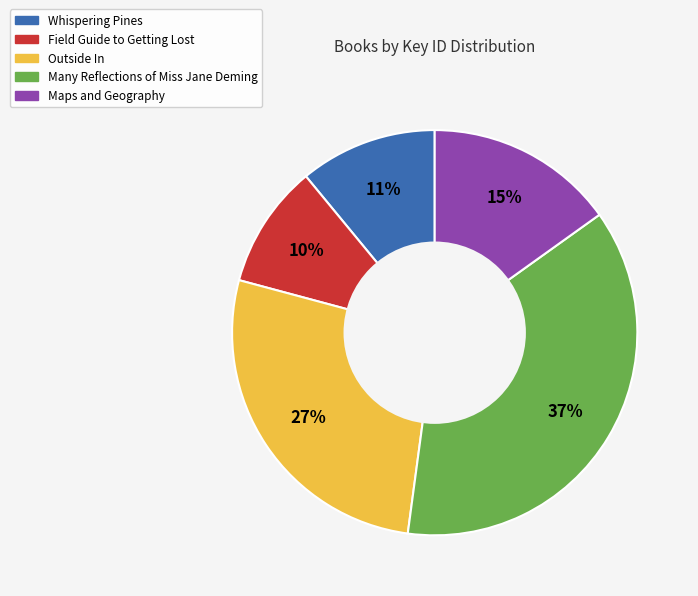

Does any single category account for the majority?

No